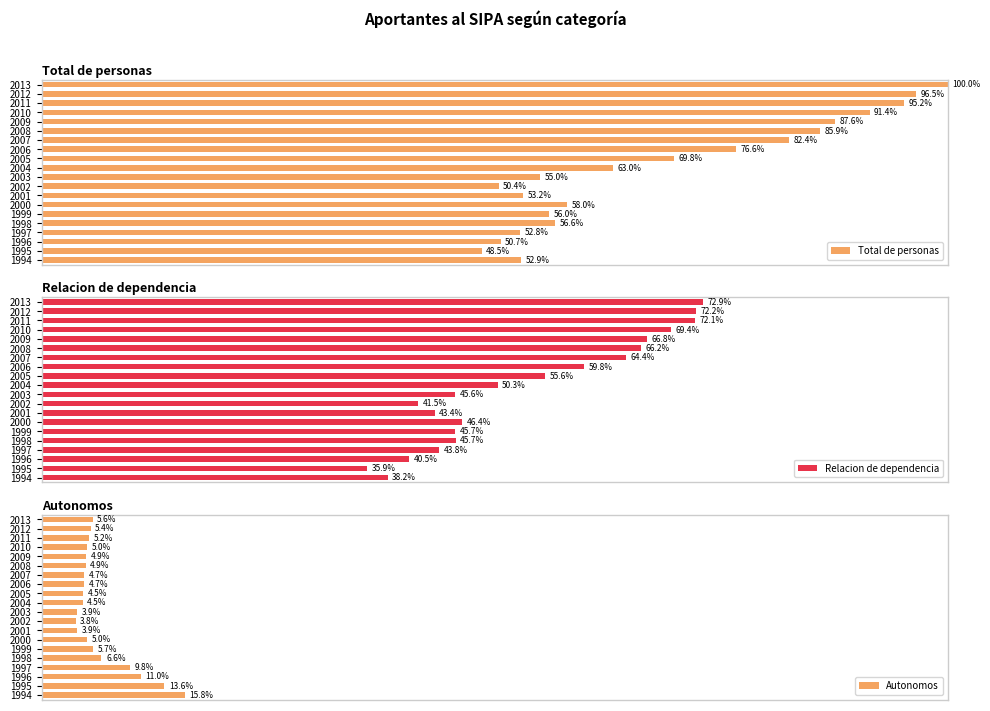

True or false: Autonomos has a value of 15.8 at 1994.

True